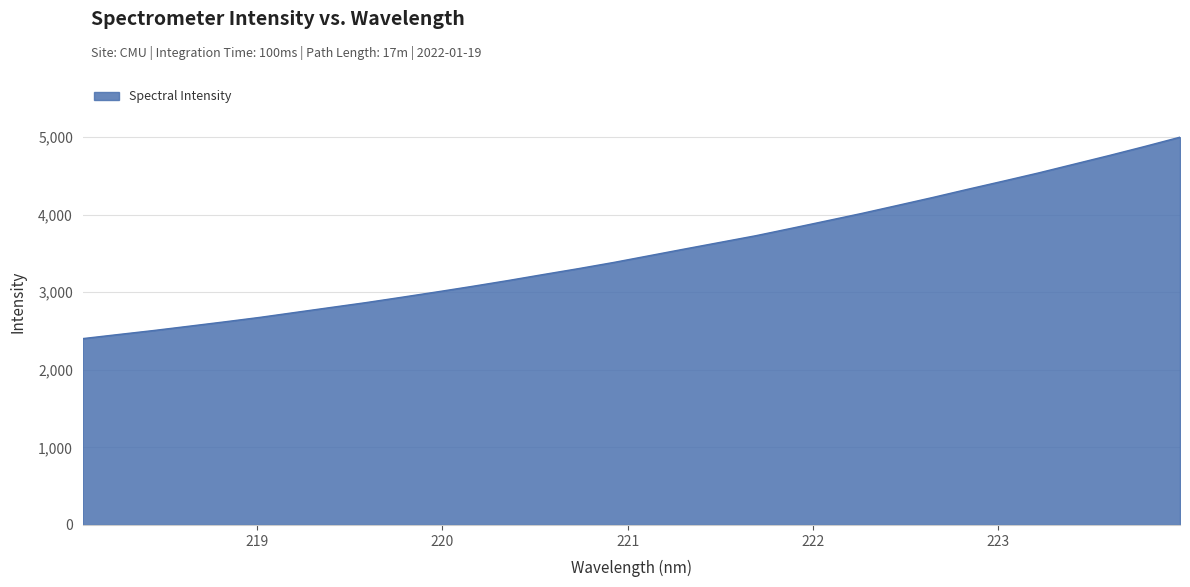

What is the difference between the maximum and minimum values?

2596.5